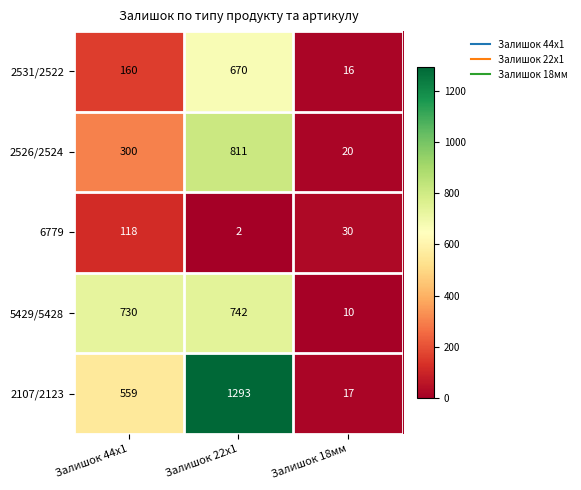

What is the difference between the maximum and minimum values in the 5429/5428 series?

732